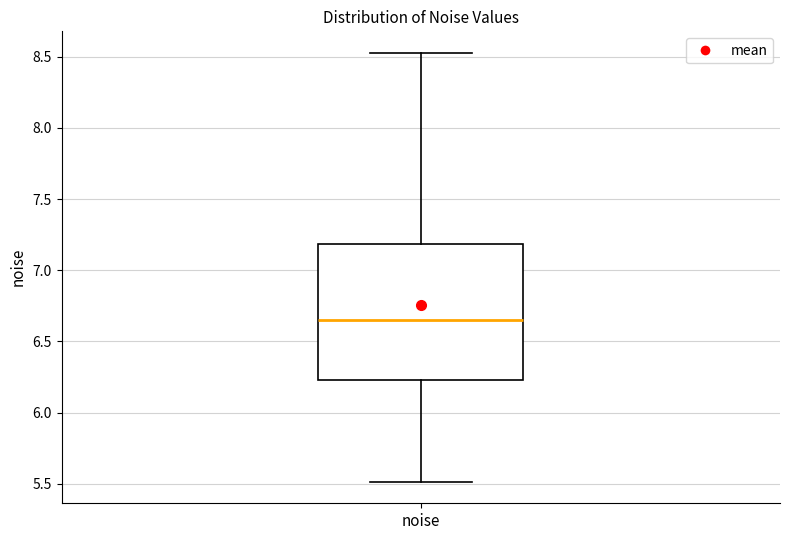

Transcribe this box plot: give where the median line is, the range the box spans, and where the two whiskers end, as read against the y-axis. The values are not printed on the chart, so give them approximately, as read against the axis.

median 6.65, box 6.25 to 7.20, whiskers 5.50 to 8.55